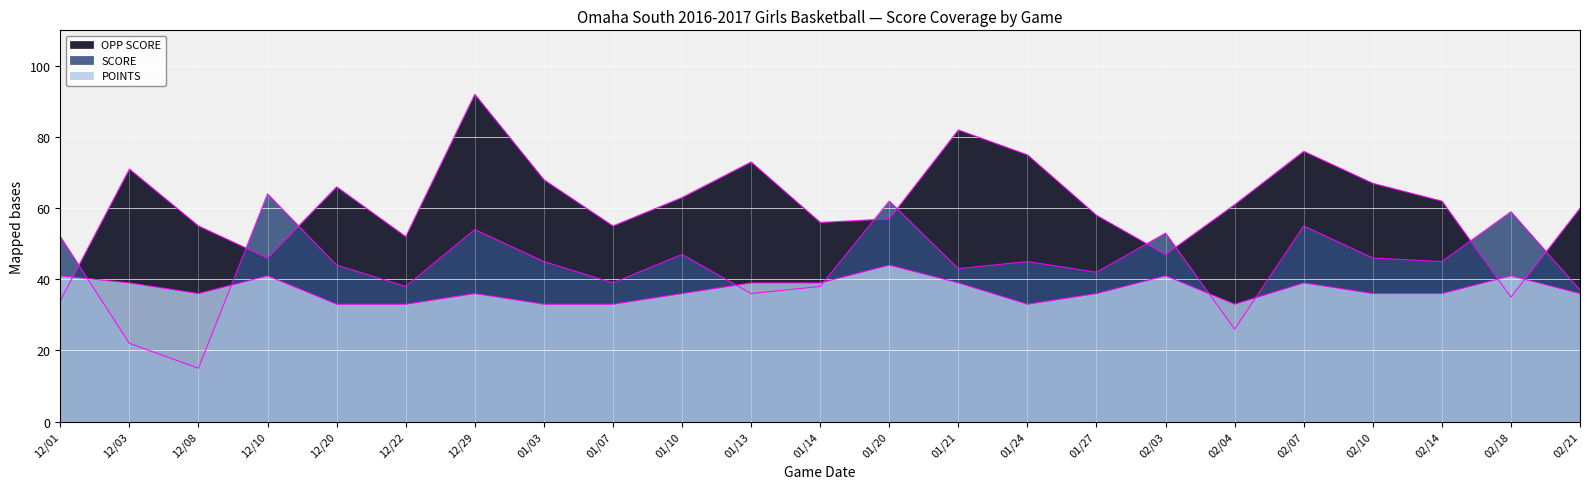

What is the label of the 7th point from the right?

02/03